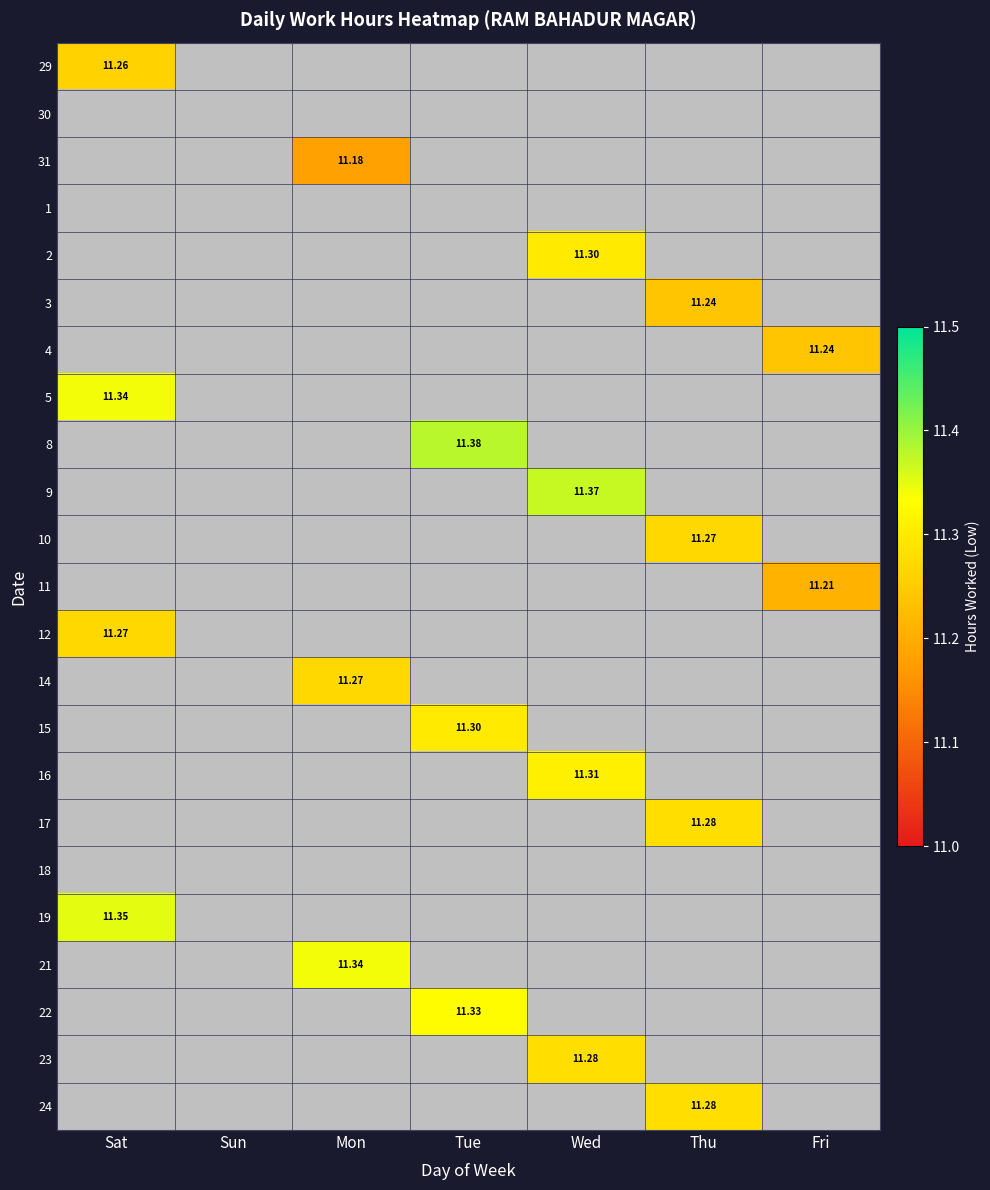

Which series has the largest range (max minus min)?

29